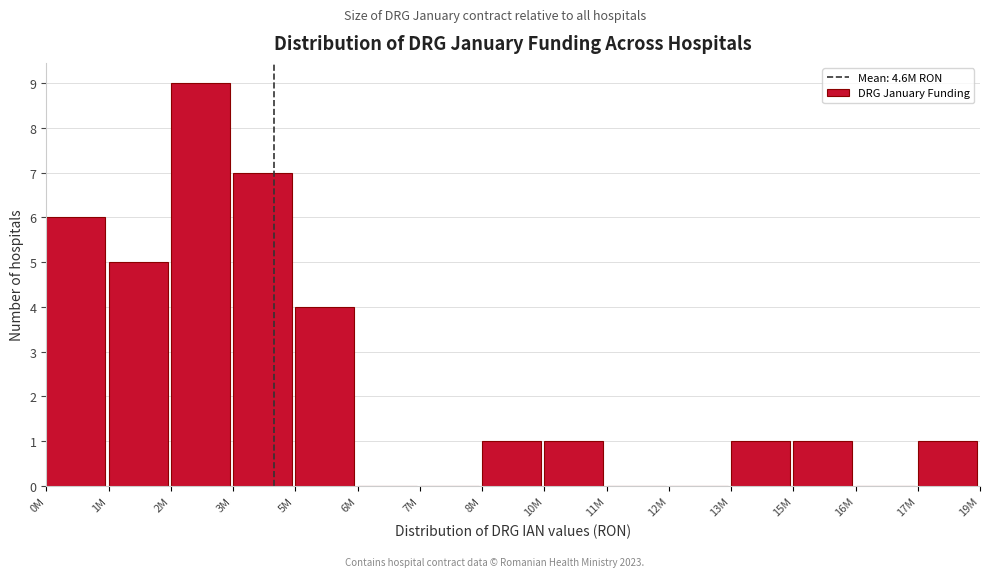

Reading left to right, transcribe all the data shown in this chart.

0M=6	1M=5	2M=9	3M=7	5M=4	6M=0	7M=0	8M=1	10M=1	11M=0	12M=0	13M=1	15M=1	16M=0	17M=1